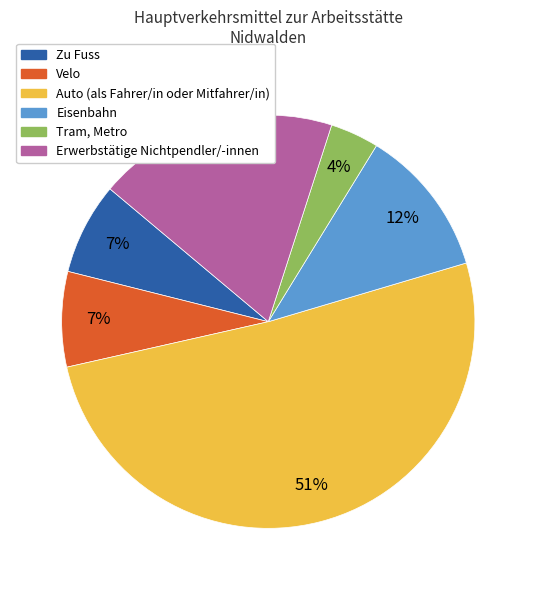

What is the smallest slice in the pie chart?

Tram, Metro